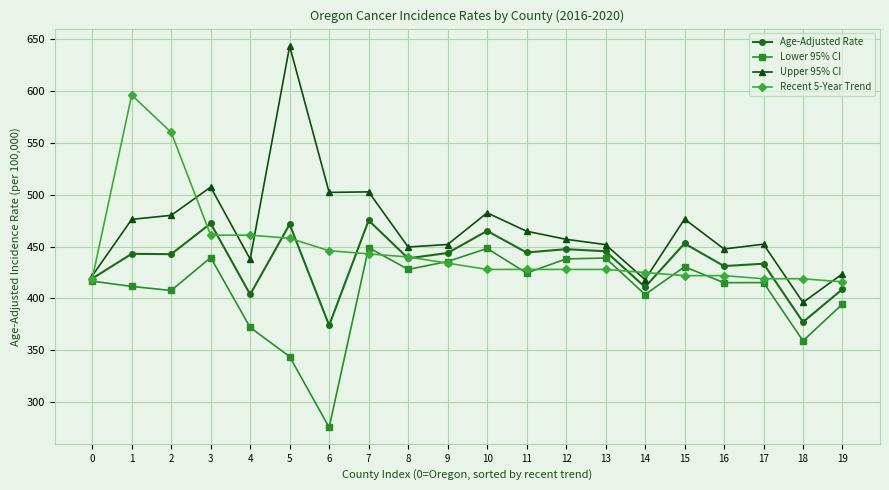

What is the total value across all series at 6?

1598.1